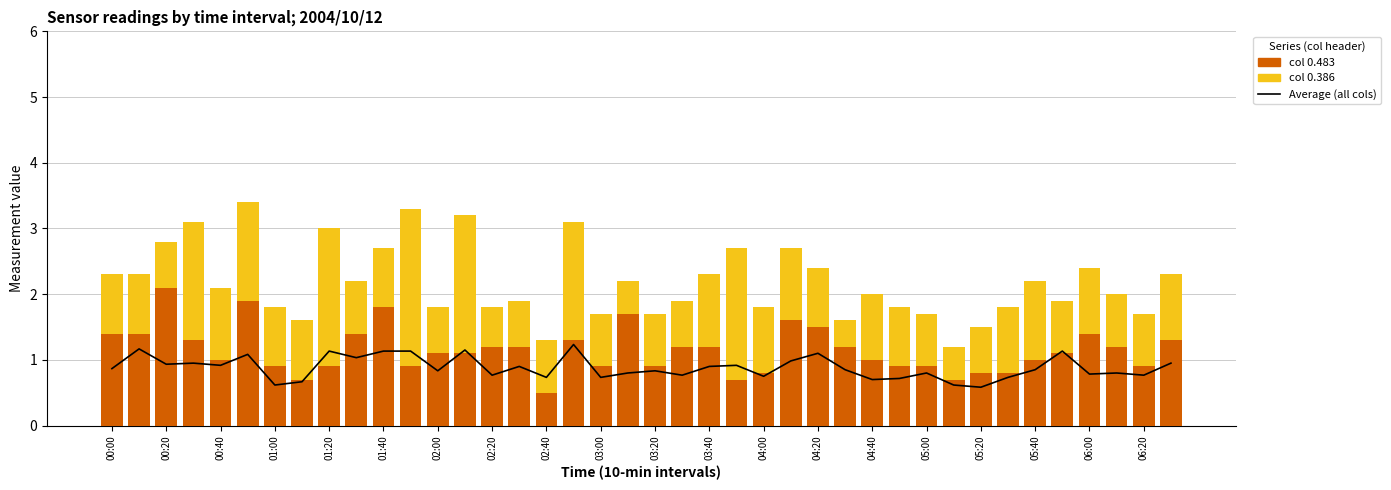

Is the value of col 0.483 at 05:40 greater than the value of col 0.386 at 04:40?

No